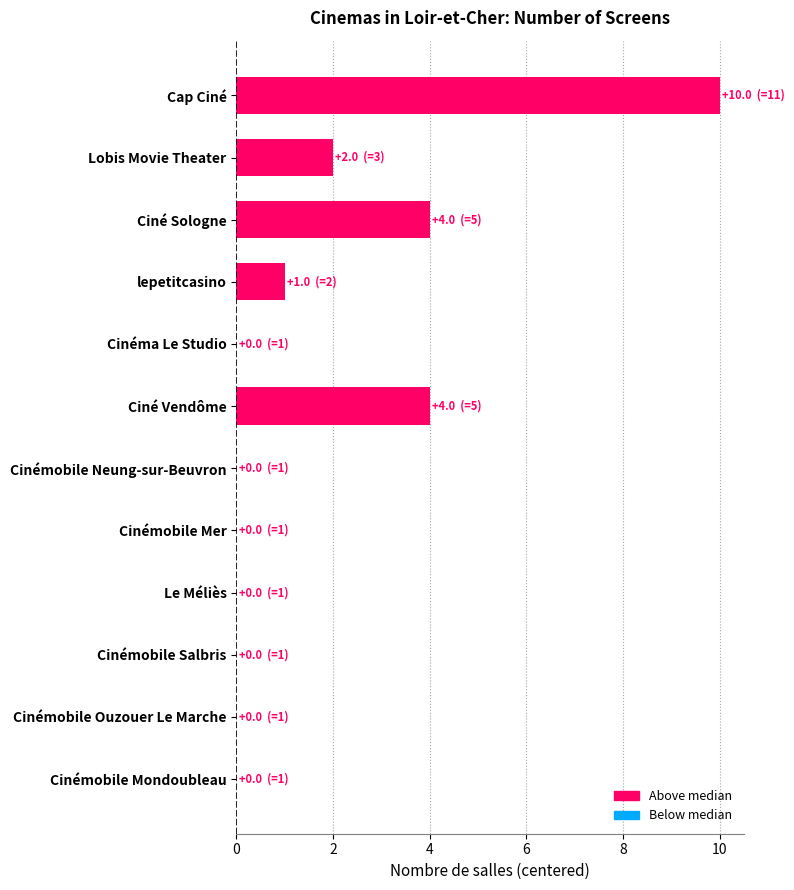

Between lepetitcasino and Cap Ciné, which is larger?

Cap Ciné